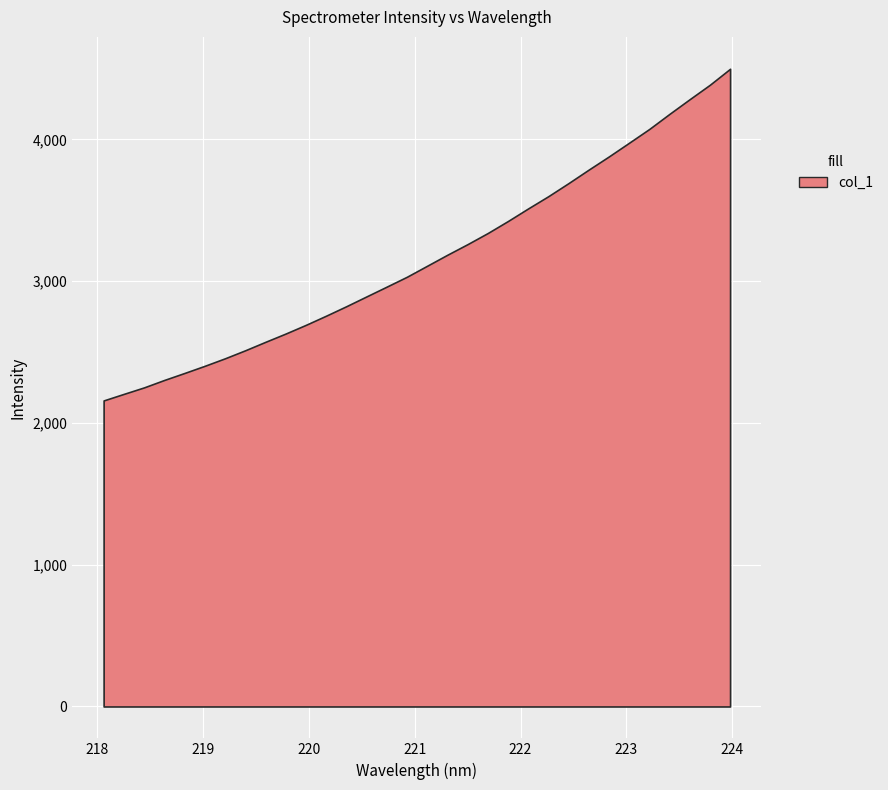

True or false: the data has more than 2 interior local peaks.

False